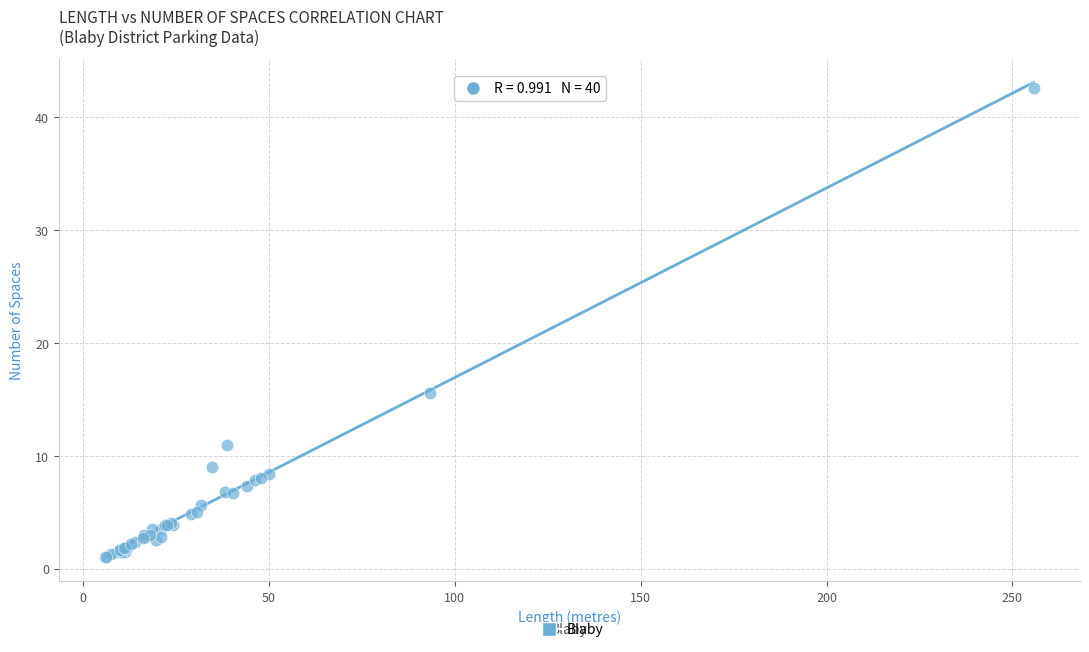

What Y value in the scatter plot is closest to 21?

15.6